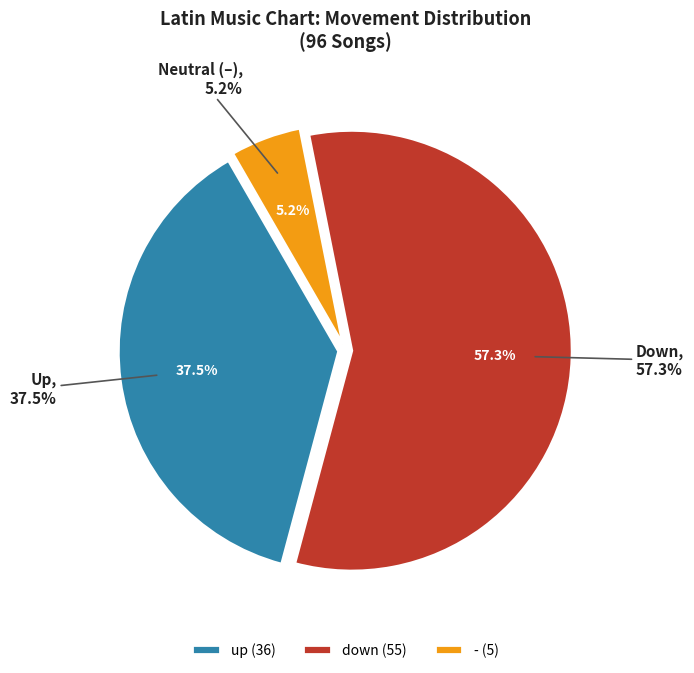

Is up the majority of the pie?

No